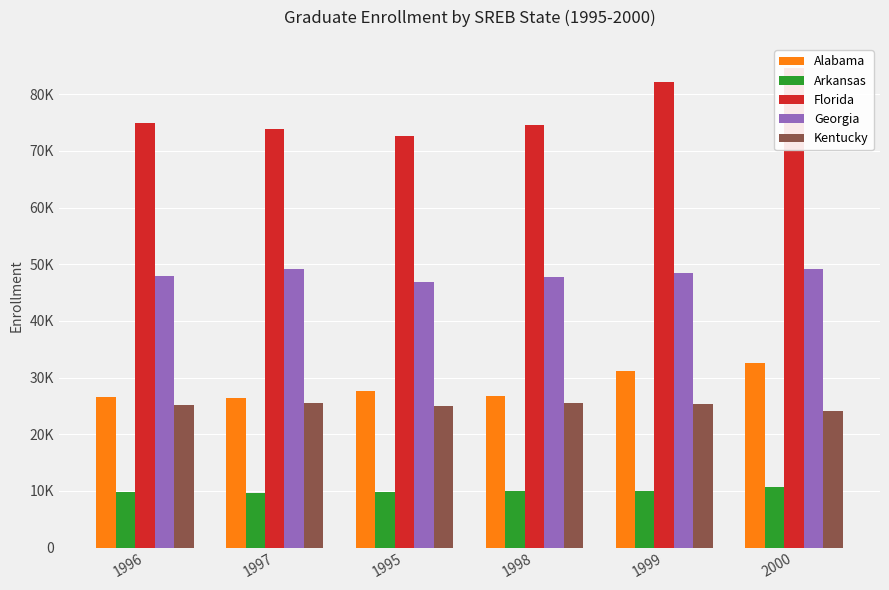

What is the value of the Georgia bar at the 2nd from the left?

49228